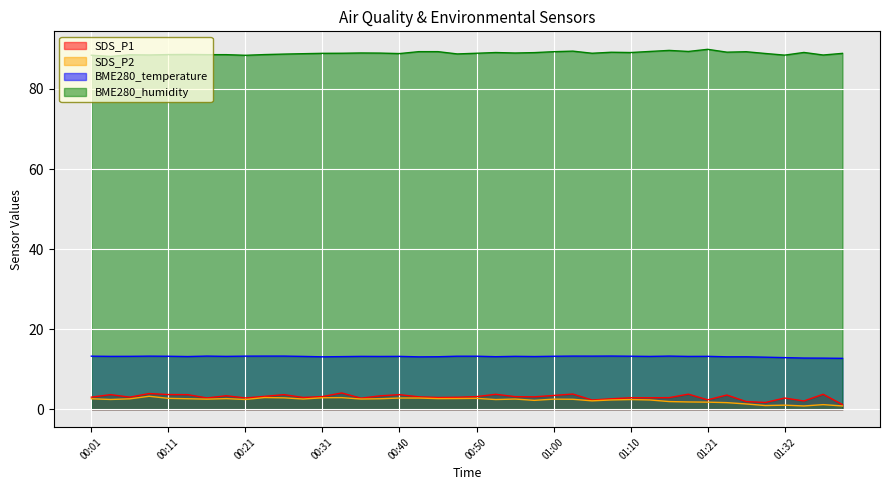

What is the sum of all SDS_P2 values?

90.5